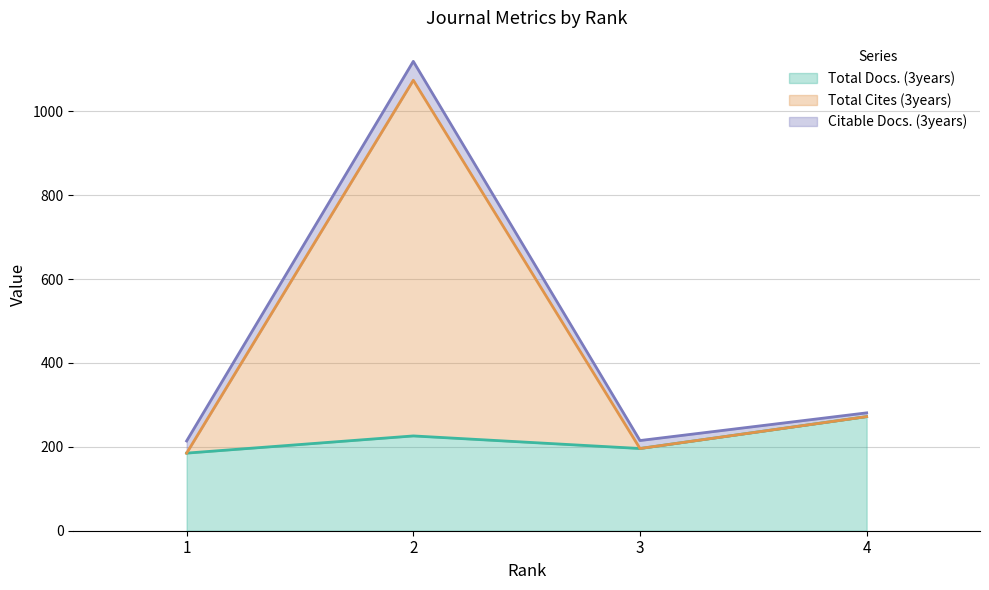

What is the sum of the Total Docs. (3years) values at 4 and 2?

498